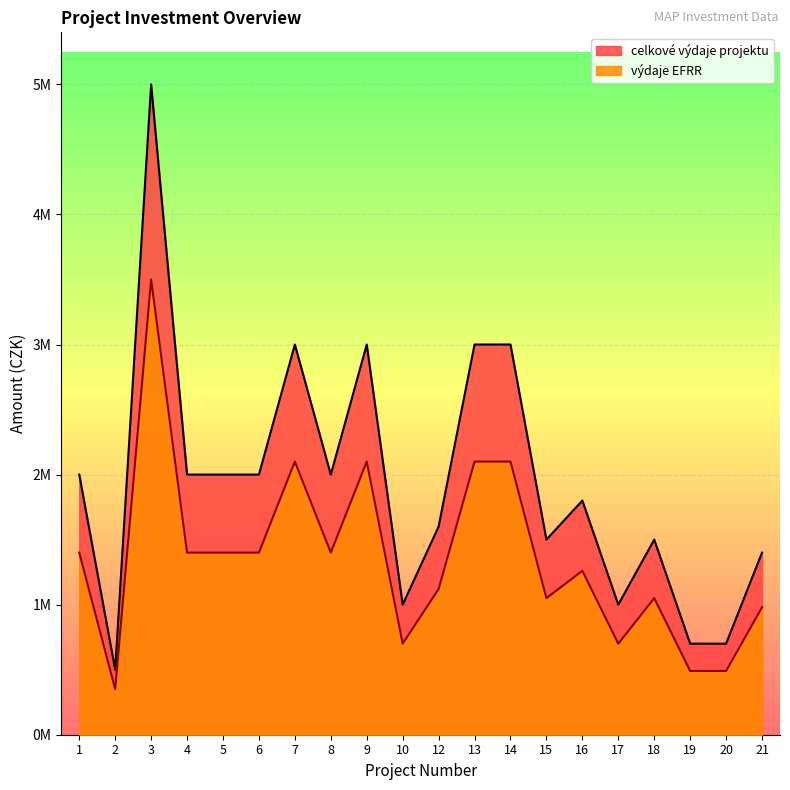

True or false: vydaje_EFRR and celkove_vydaje intersect in this chart.

False